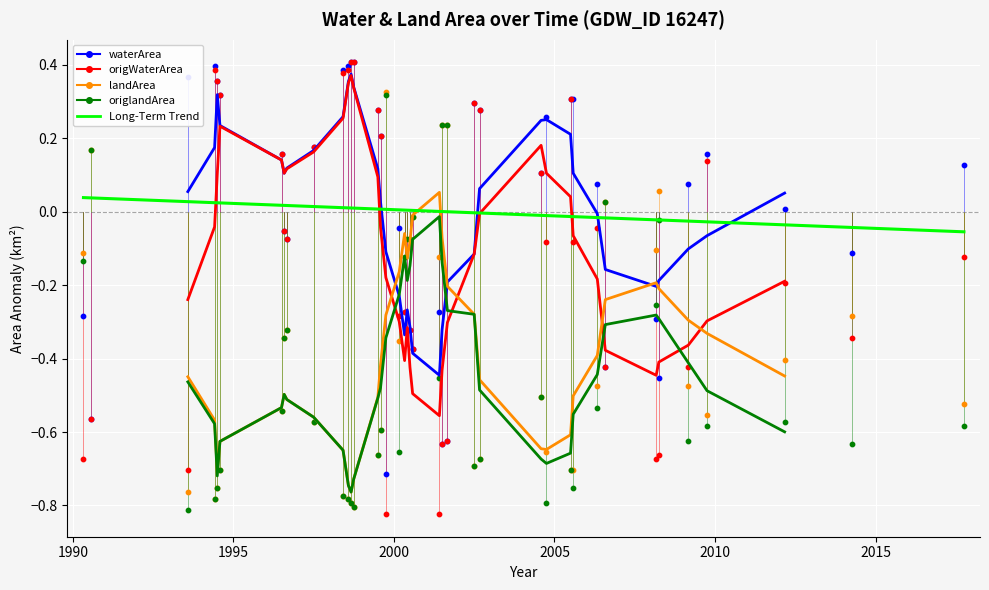

Is the value of landArea at 16 greater than the value of Long-Term Trend (waterArea) at 14?

Yes